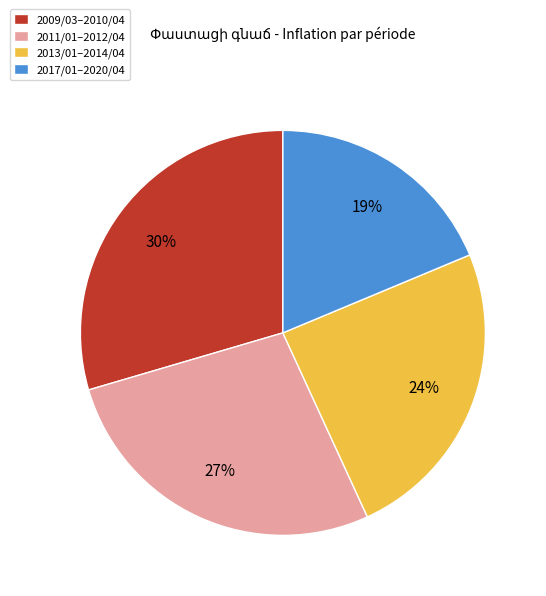

Combined, do 2011/01–2012/04 and 2017/01–2020/04 account for over 50%?

No